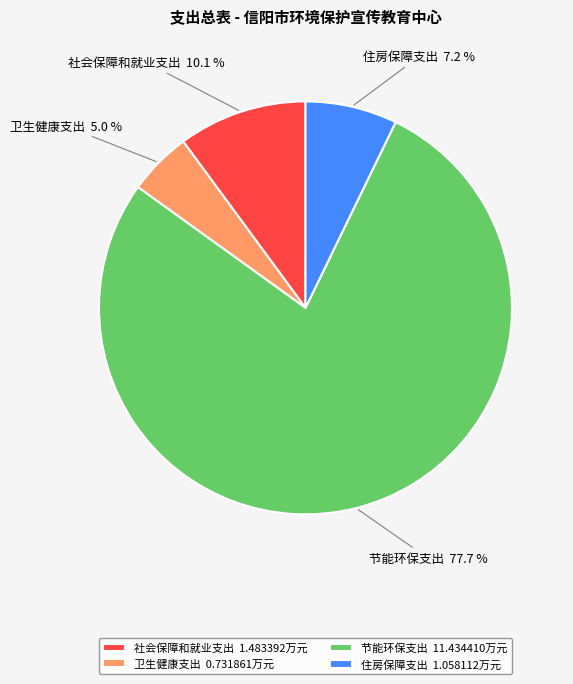

What percentage do 卫生健康支出 and 节能环保支出 together represent?

82.7%